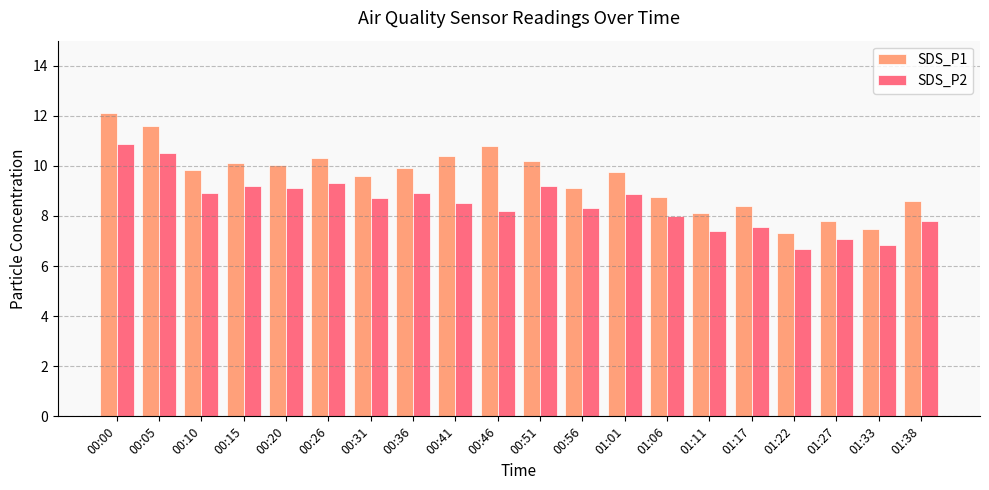

How many groups of bars are there?

20